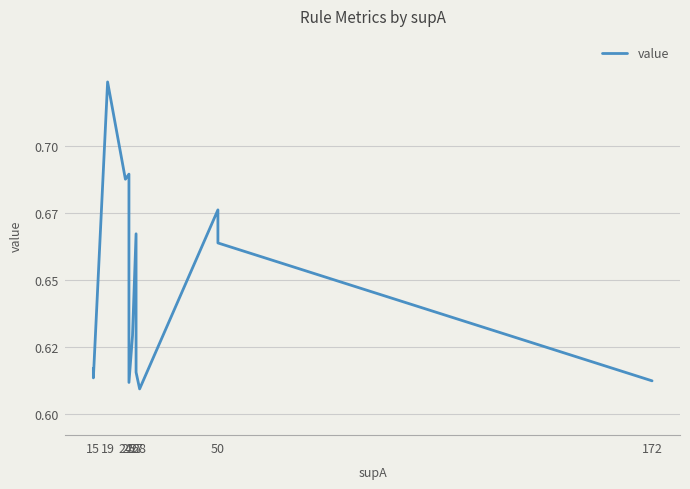

What is the label of the 11th point from the right?

9